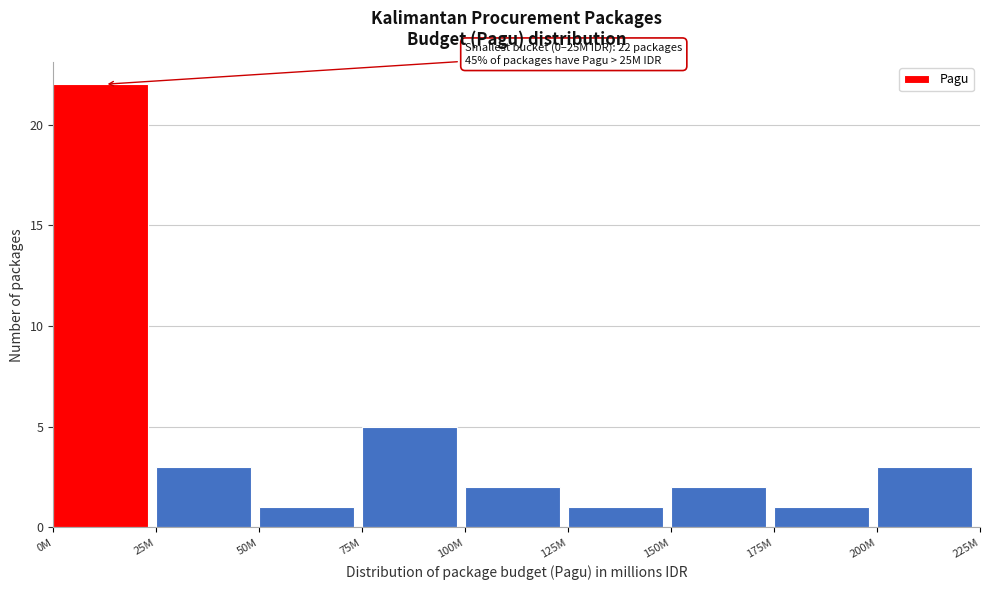

Reading left to right, transcribe all the data shown in this chart.

0M=22	25M=3	50M=1	75M=5	100M=2	125M=1	150M=2	175M=1	200M=3